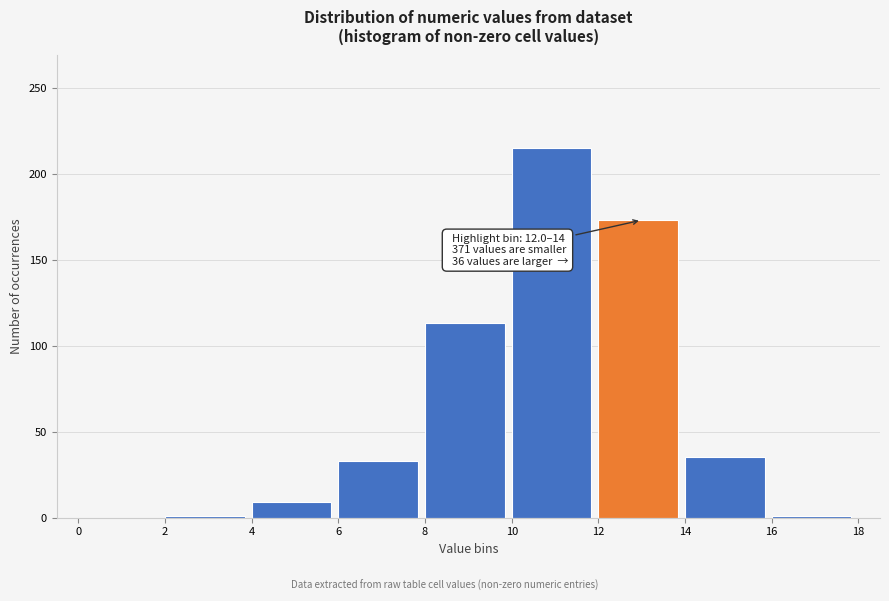

Over which range of the x-axis is the bar tallest?

10 to 12